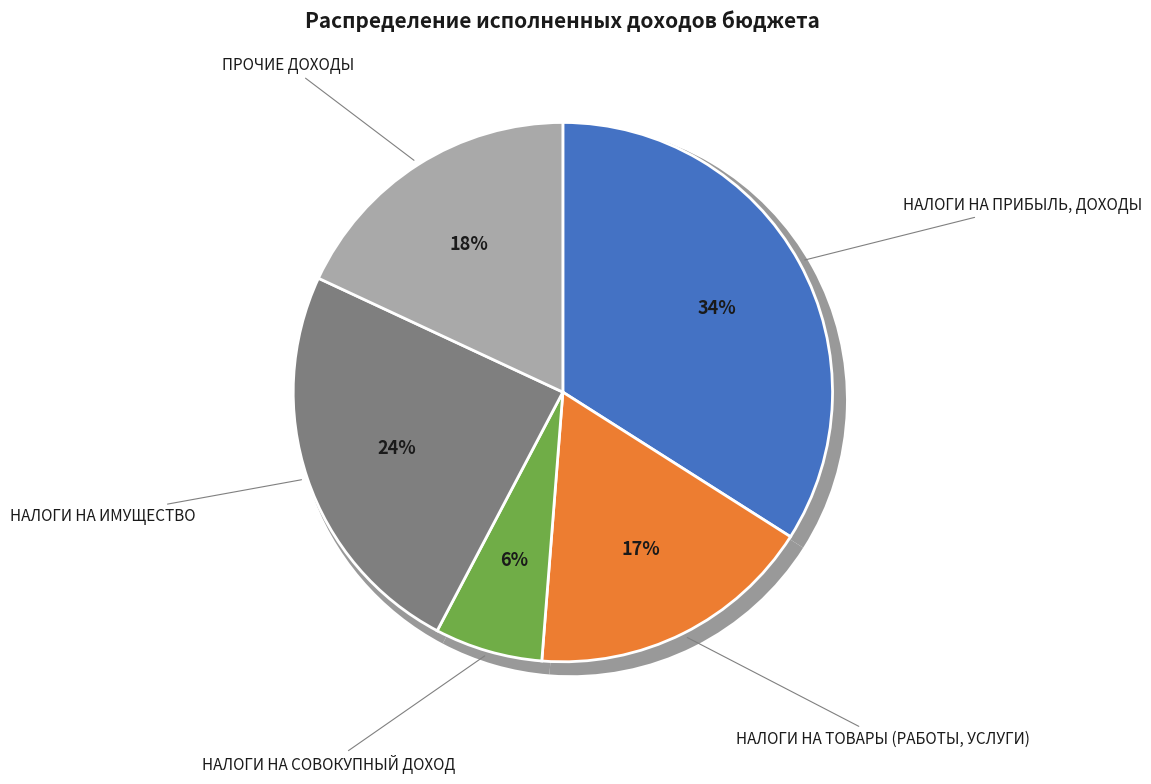

Rank the categories by value from highest to lowest.

НАЛОГИ НА ПРИБЫЛЬ, ДОХОДЫ, НАЛОГИ НА ИМУЩЕСТВО, ПРОЧИЕ ДОХОДЫ, НАЛОГИ НА ТОВАРЫ (РАБОТЫ, УСЛУГИ), НАЛОГИ НА СОВОКУПНЫЙ ДОХОД